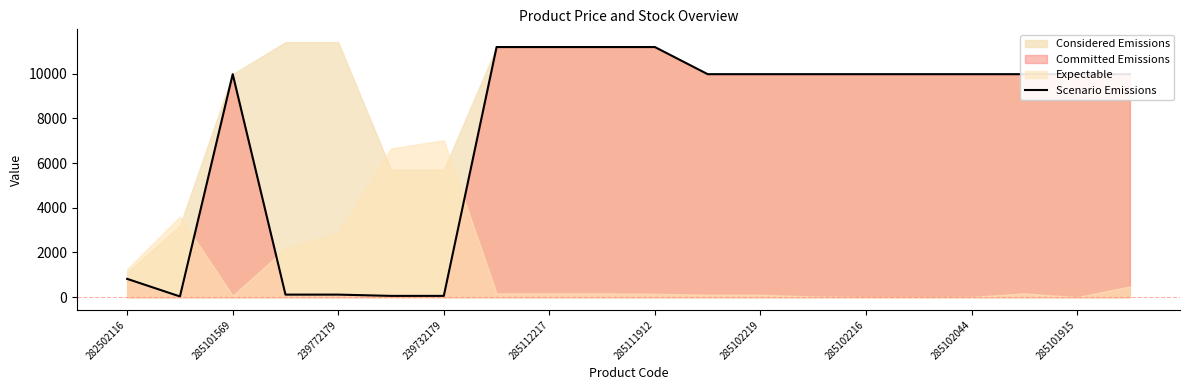

How many points are higher than both their immediate neighbors (excluding endpoints)?

1